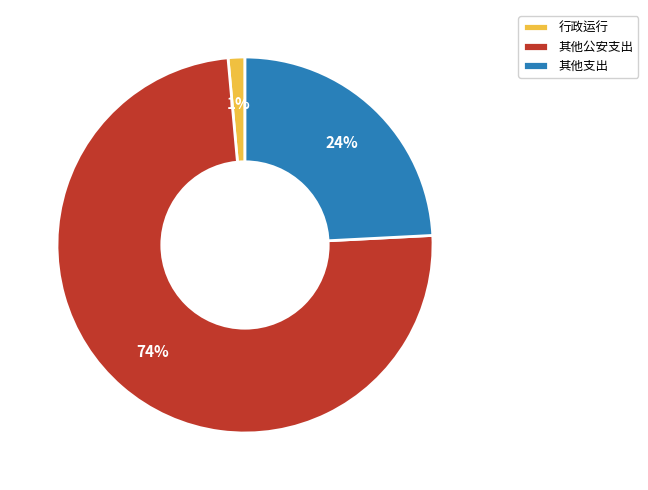

How many segments does this pie chart have?

3